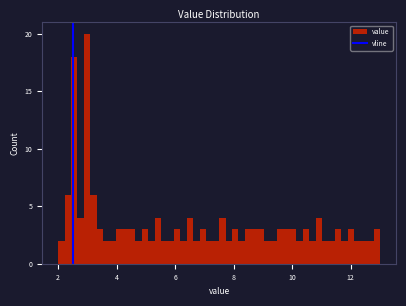

Around what value on the x-axis is the tallest bar? Give the approximate position of its centre, as read against the axis.

3.0